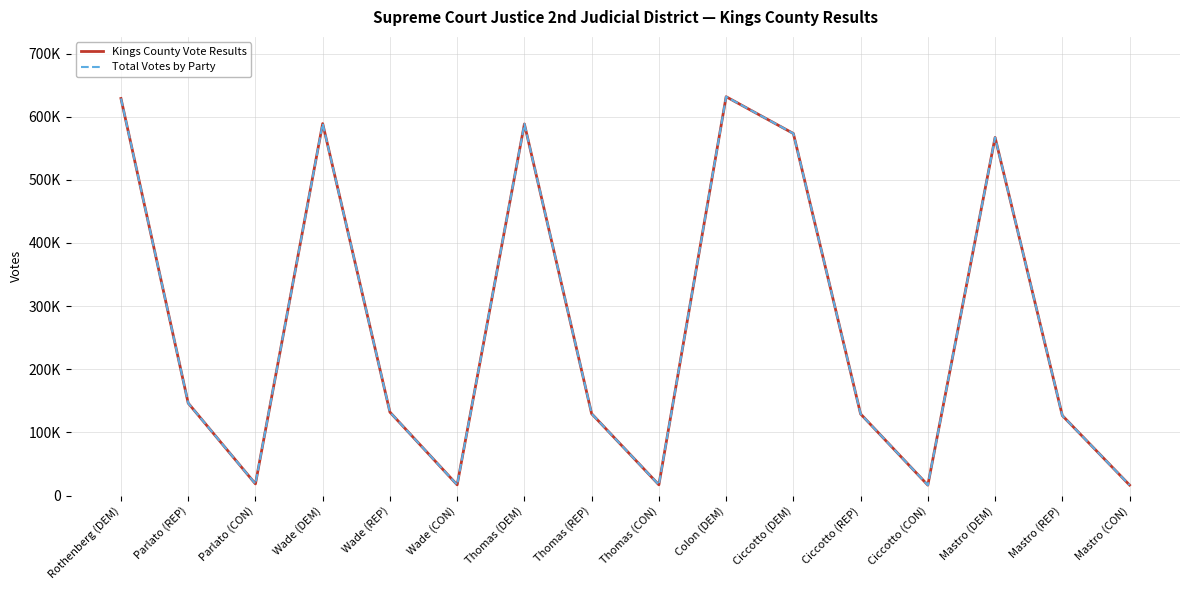

Which series has the largest total across all categories?

Kings County Vote Results